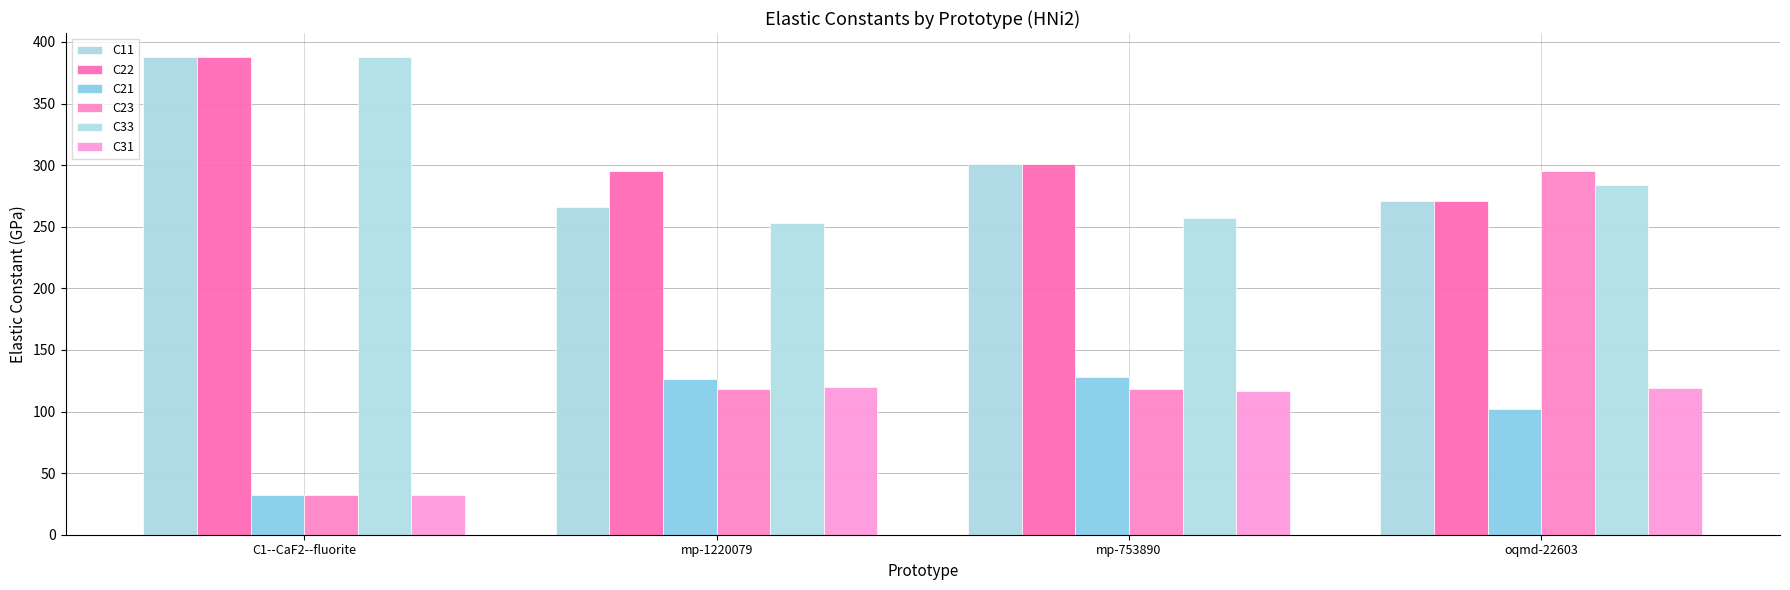

Where does the C31 series first go above 119?

mp-1220079